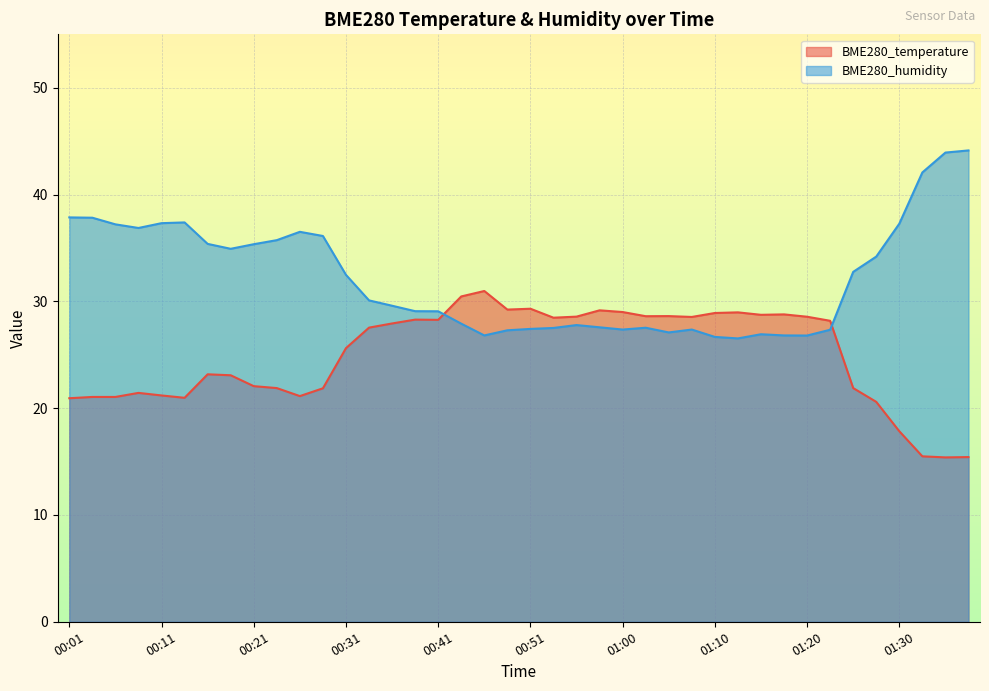

What is the average value of the BME280_temperature series?

24.9